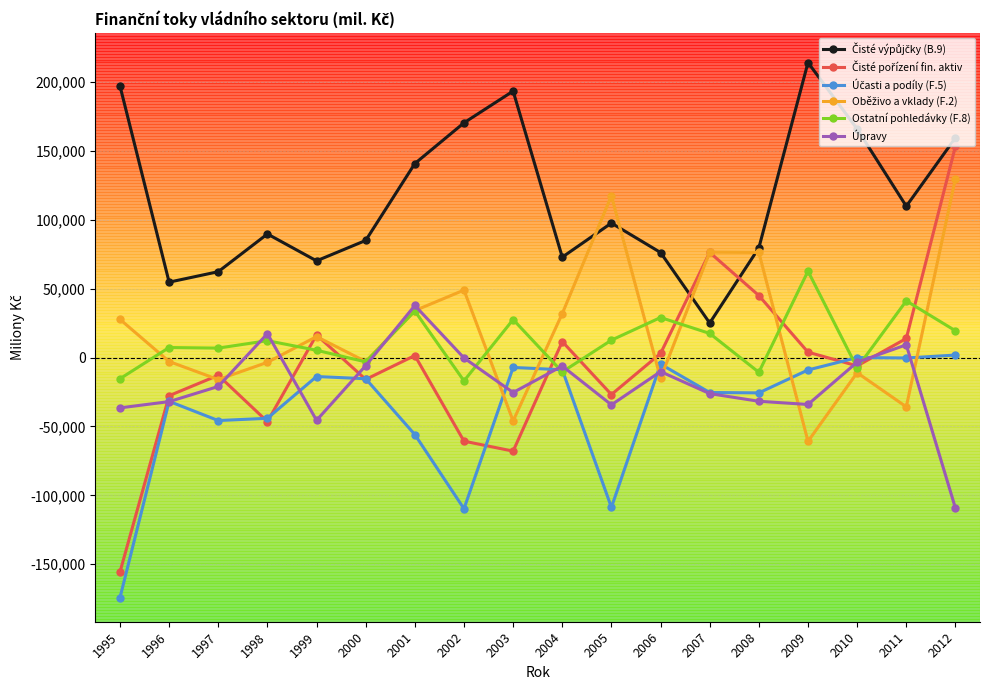

What is the minimum value shown in the chart?

-174342